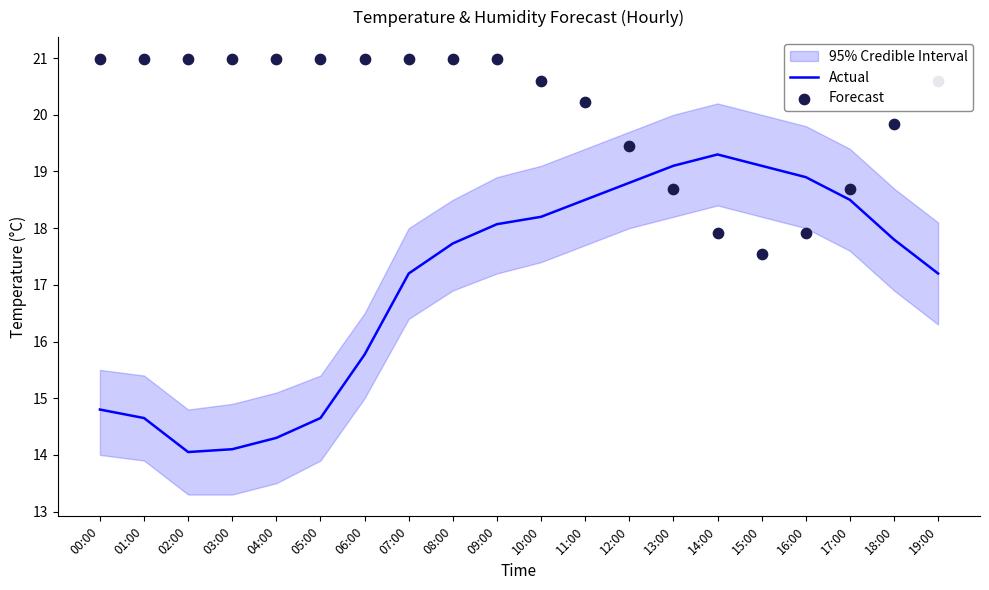

What is the total value across all series at 05:00?

35.6